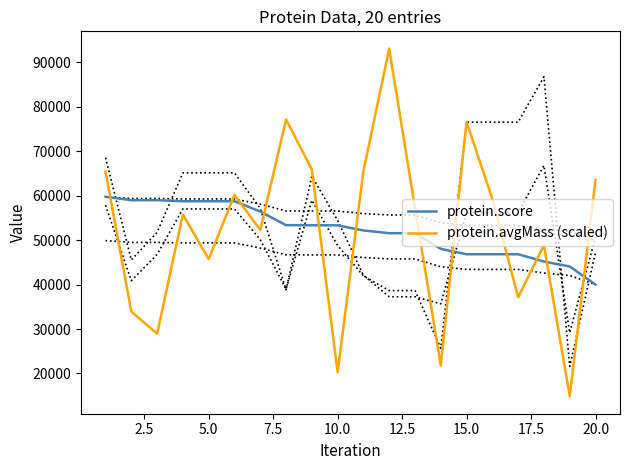

Reading right to left, transcribe all the data shown in this chart.

protein.score: 40003.5	44077.2	45192.4	46829.9	46829.9	46829.9	48049.3	51565.3	51565.3	52186.7	53346.3	53347.1	53384.2	56441.9	58762.4	58762.4	58762.4	58994.4	58994.4	59767.8
protein.avgMass (scaled): 63555.3	14855.6	48894.4	37153.5	59296.8	76603.8	21807.6	57260.8	93080.3	65541.1	20264.0	65928.4	77158.2	52290.0	60196.4	45727.7	55771.5	28948.1	33934.8	65424.0